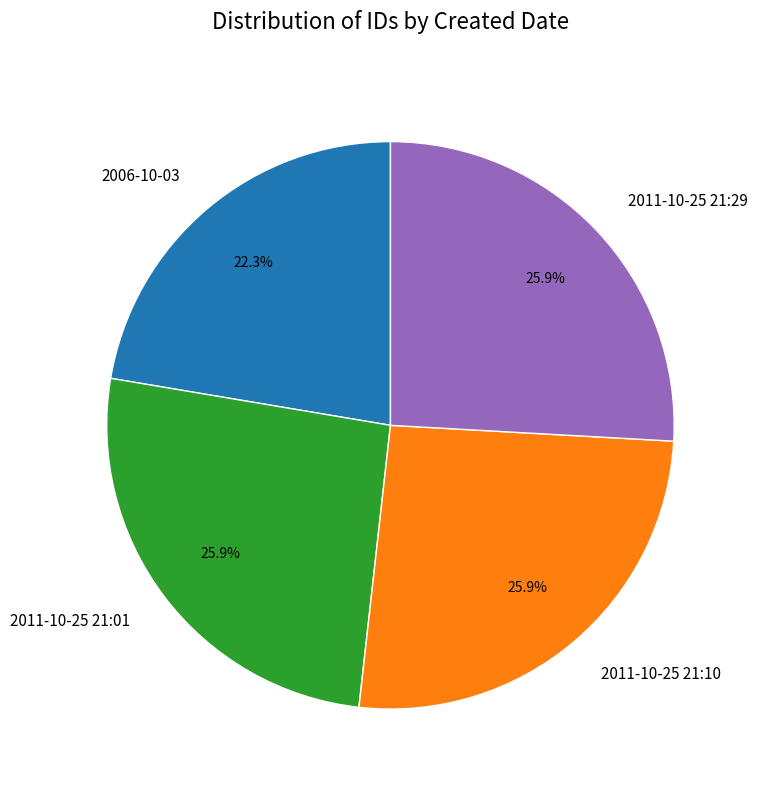

Does 2011-10-25 21:29 represent more than half of the total?

No